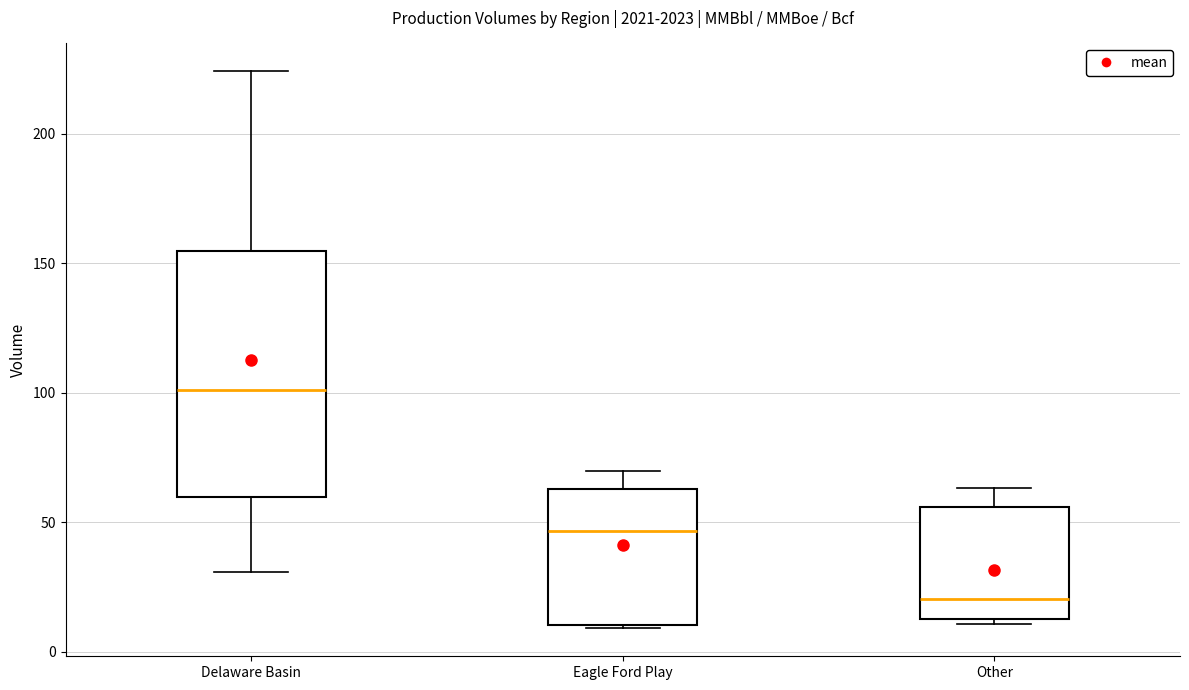

Reading left to right, read every box against the y-axis: the position of its median line, the range the box covers, and the ends of its whiskers. The values are not printed on the chart, so give them approximately, as read against the axis.

Delaware Basin: median 100, box 60 to 155, whiskers 30 to 225
Eagle Ford Play: median 45, box 10 to 65, whiskers 10 to 70
Other: median 20, box 15 to 55, whiskers 10 to 65